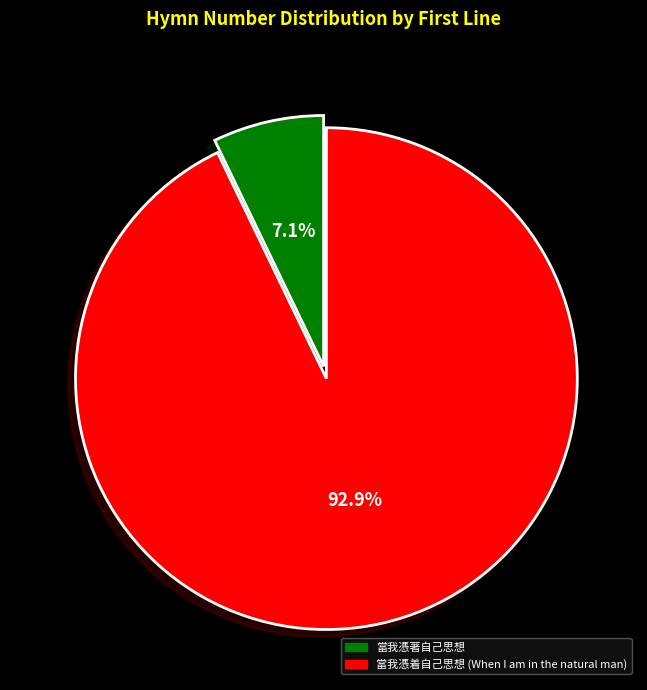

Which category accounts for the majority?

當我憑着自己思想 (When I am in the natural man)